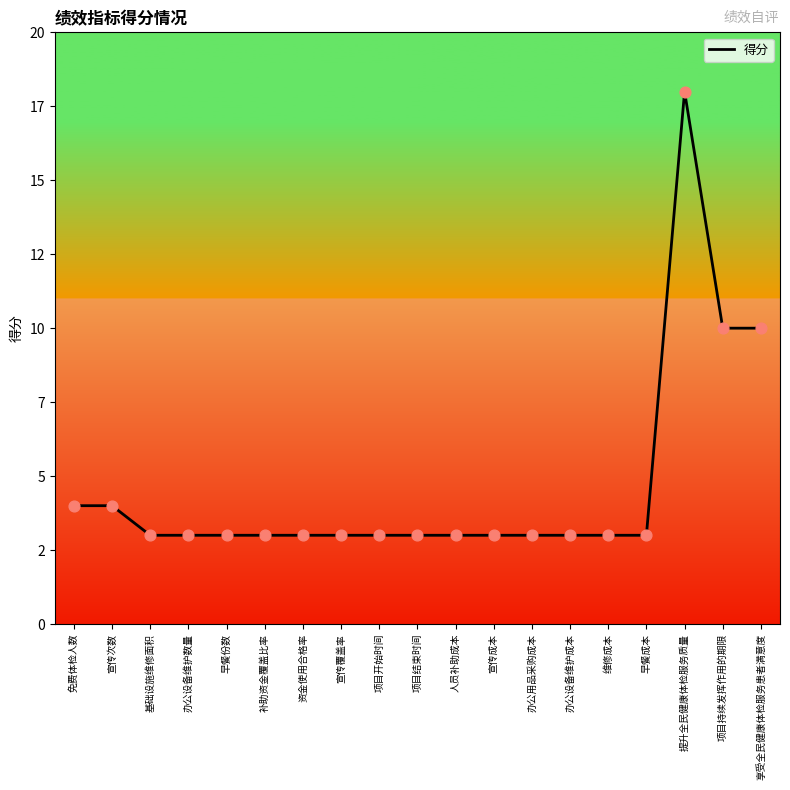

Approximately how many times larger is the value at 补助资金覆盖比率 compared to 资金使用合格率?

1.0